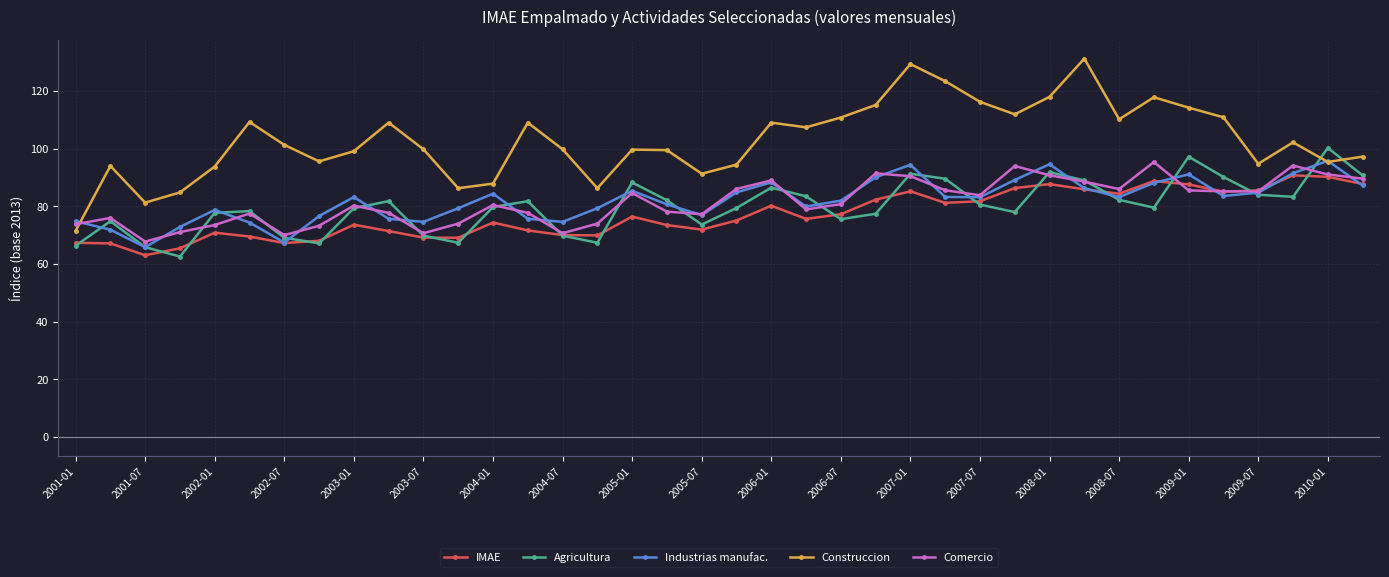

What is the greatest value displayed?

131.2